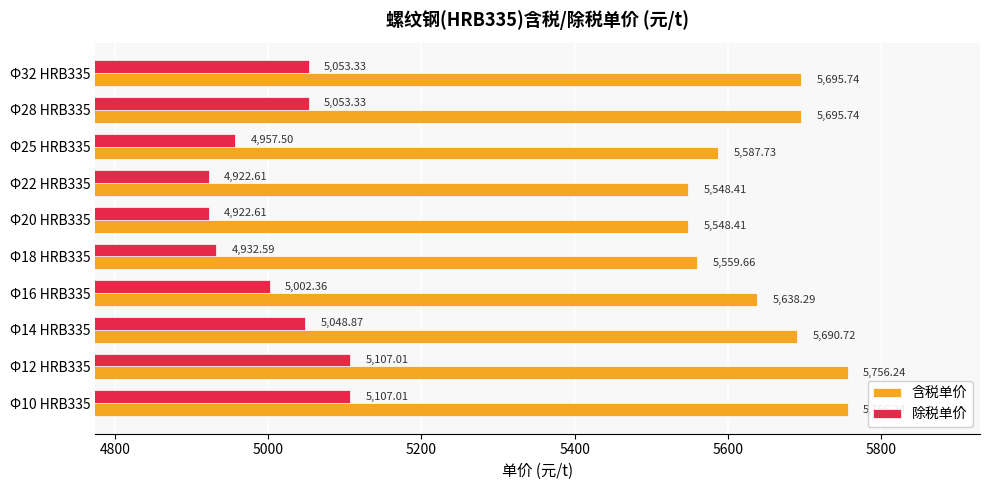

Rank the series by their maximum value, from lowest to highest.

除税单价, 含税单价